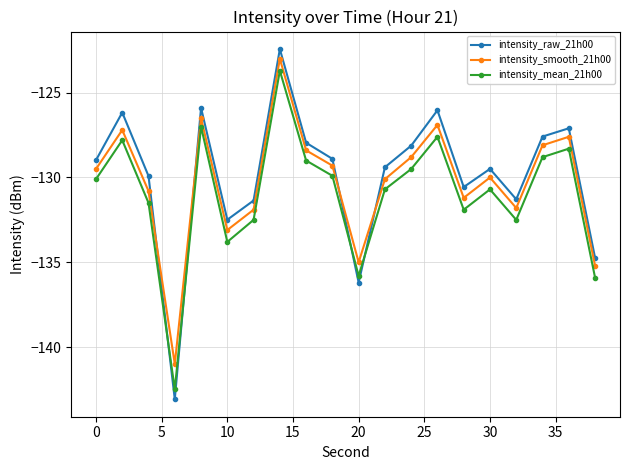

How many lines are shown in the chart?

3